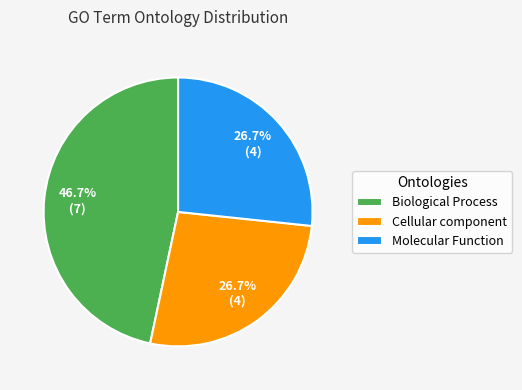

Approximately how many times larger is the value at Molecular Function compared to Biological Process?

0.6